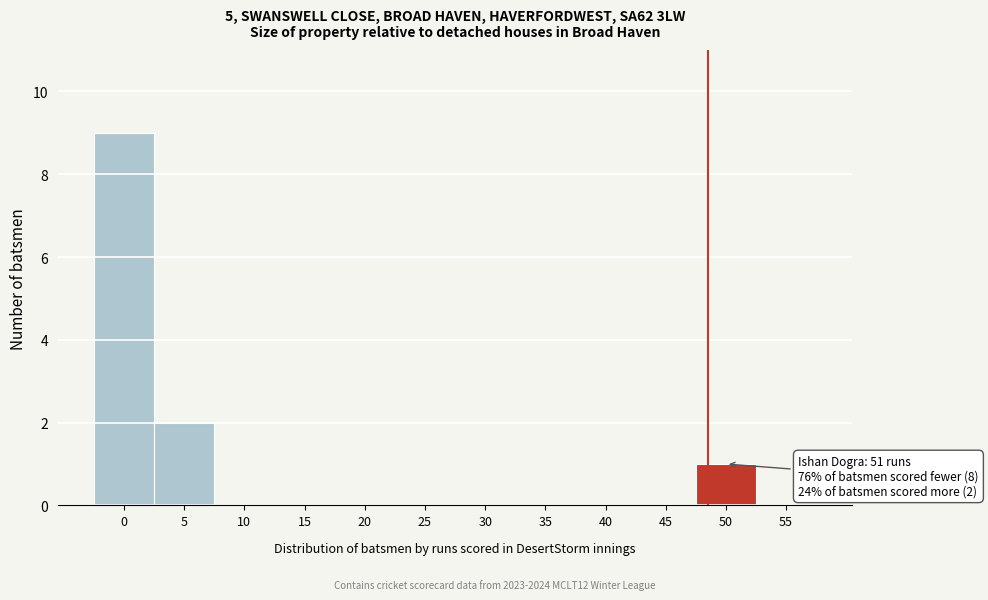

Reading left to right, what are all the values shown in this chart?

0=9	5=2	10=0	15=0	20=0	25=0	30=0	35=0	40=0	45=0	50=1	55=0